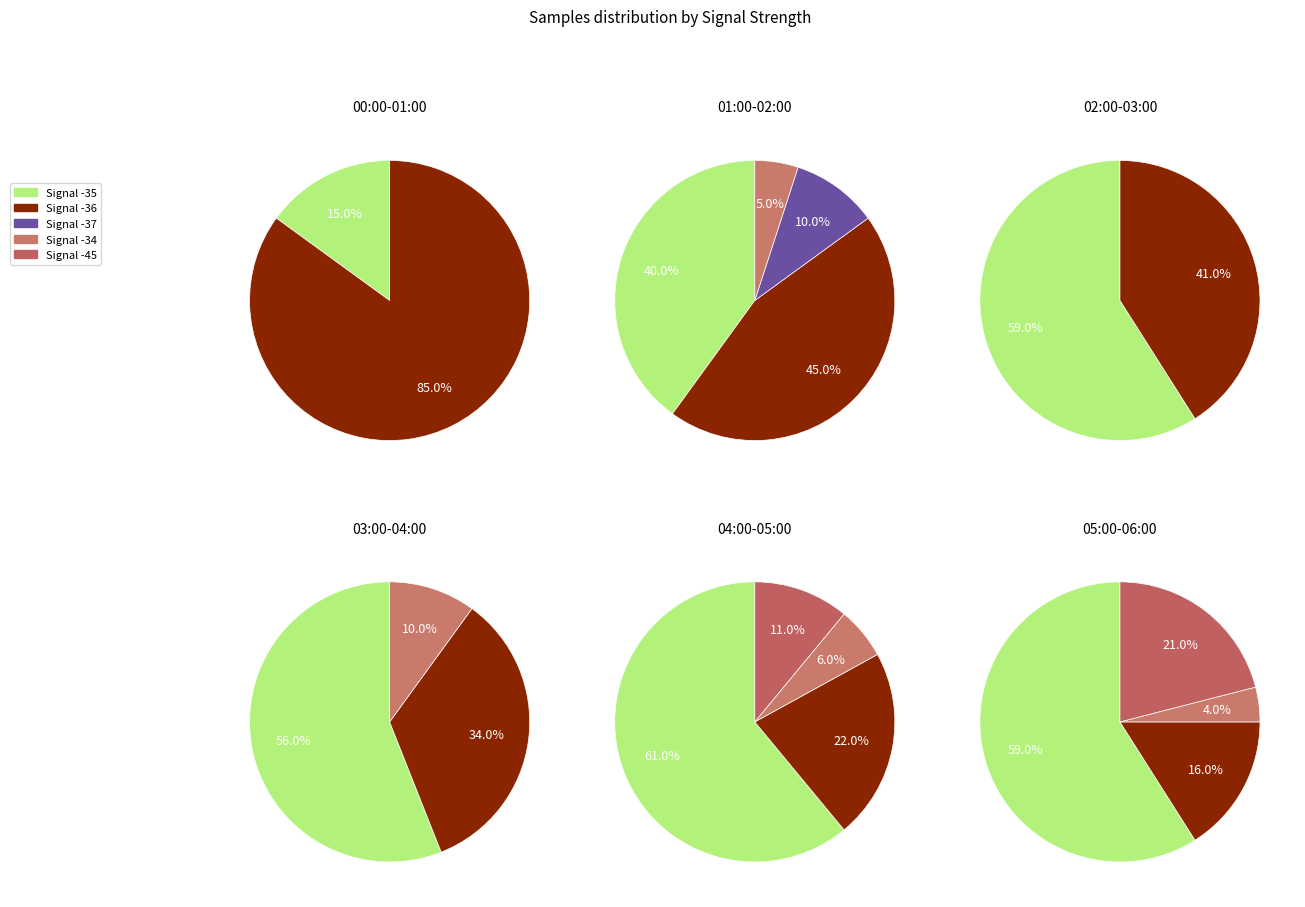

To the nearest percent, what is the combined percentage of Signal -34 and Signal -36?

40%